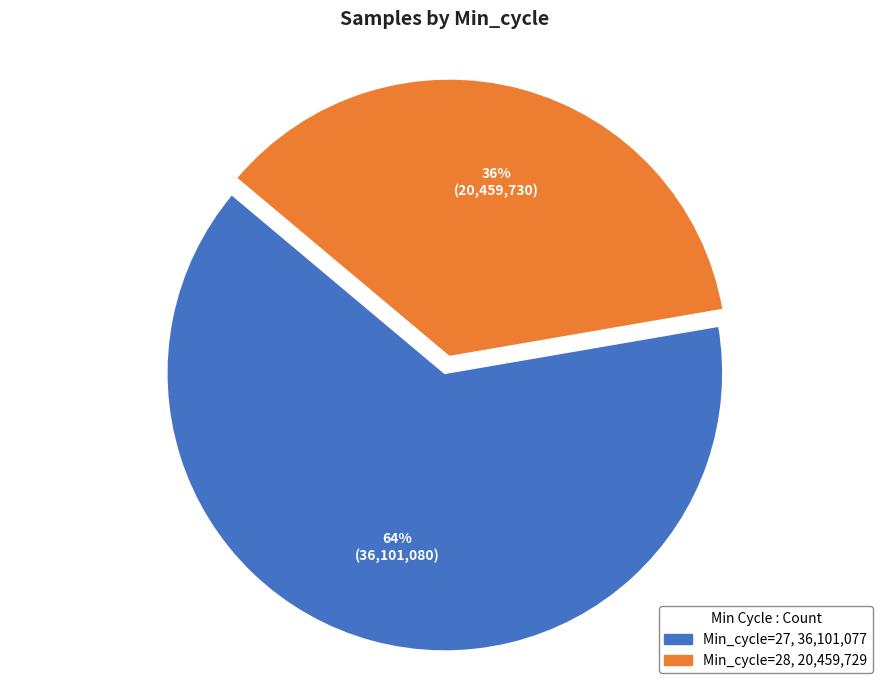

To the nearest percent, what is the average slice percentage?

50%